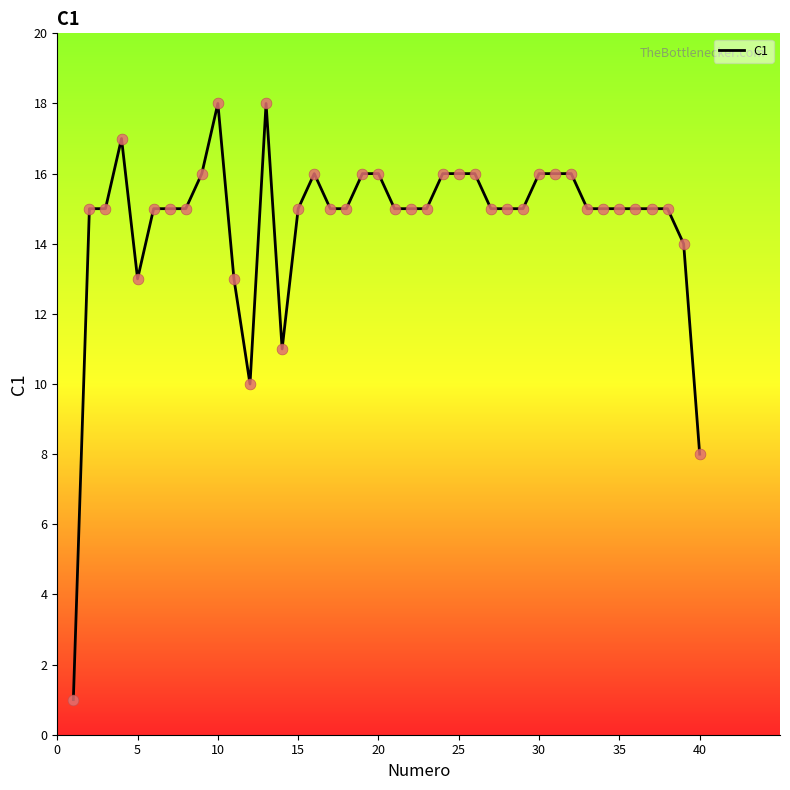

What is the difference between the maximum and minimum values?

17